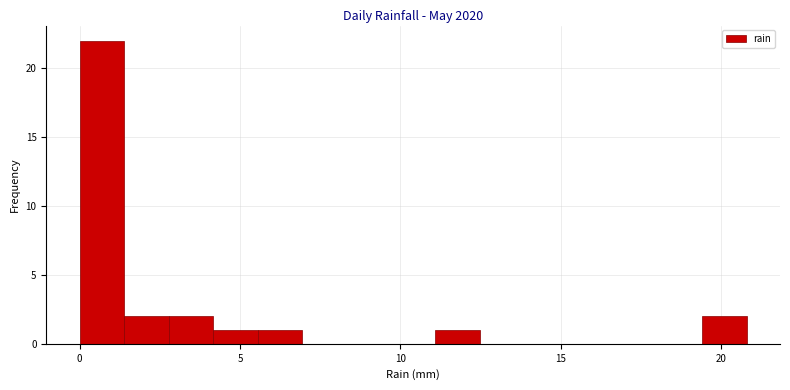

Around what value on the x-axis is the tallest bar? Give the approximate position of its centre, as read against the axis.

0.5